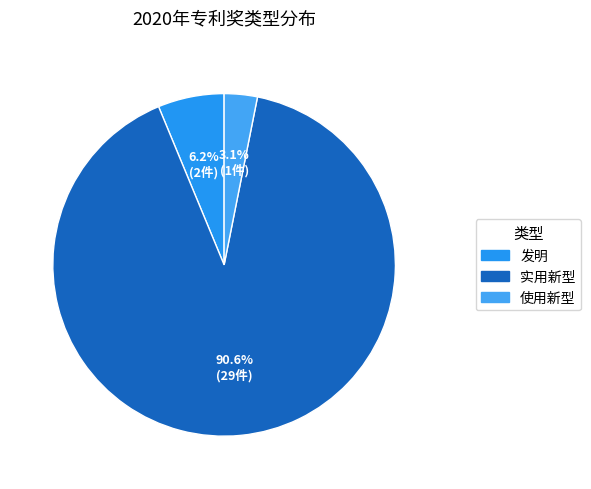

To the nearest percent, what is the average slice percentage?

33%